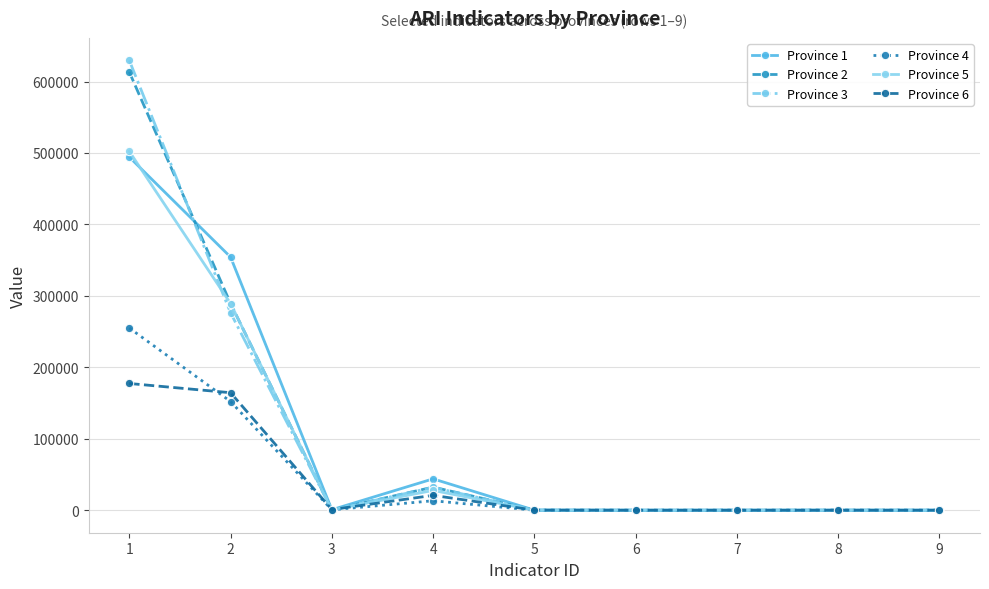

Which series has the largest range (max minus min)?

Province 3